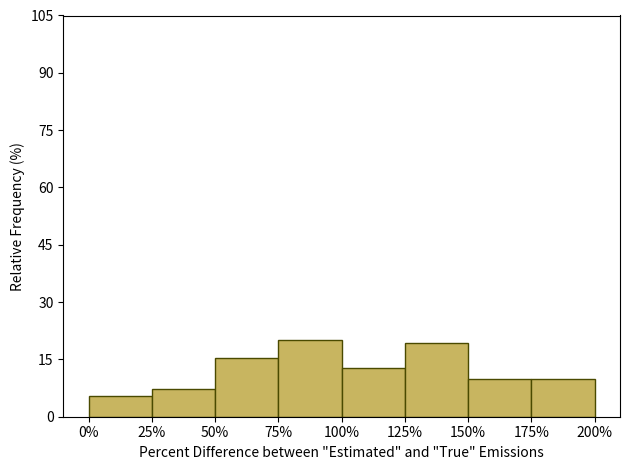

Reading right to left, list all the values displayed in this chart.

10.0	10.0	19.3	12.7	20.0	15.3	7.3	5.3